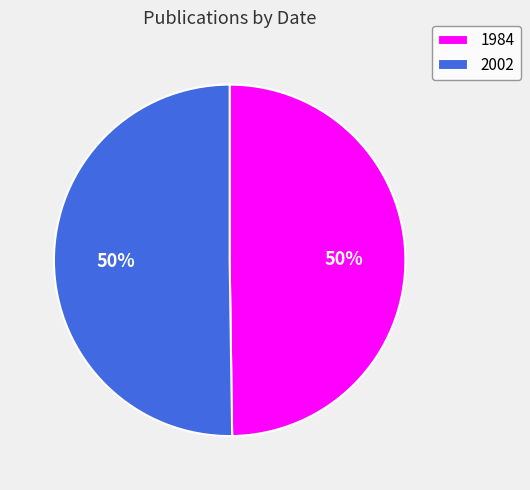

What is the ratio of the value at 1984 to the value at 2002?

1.0